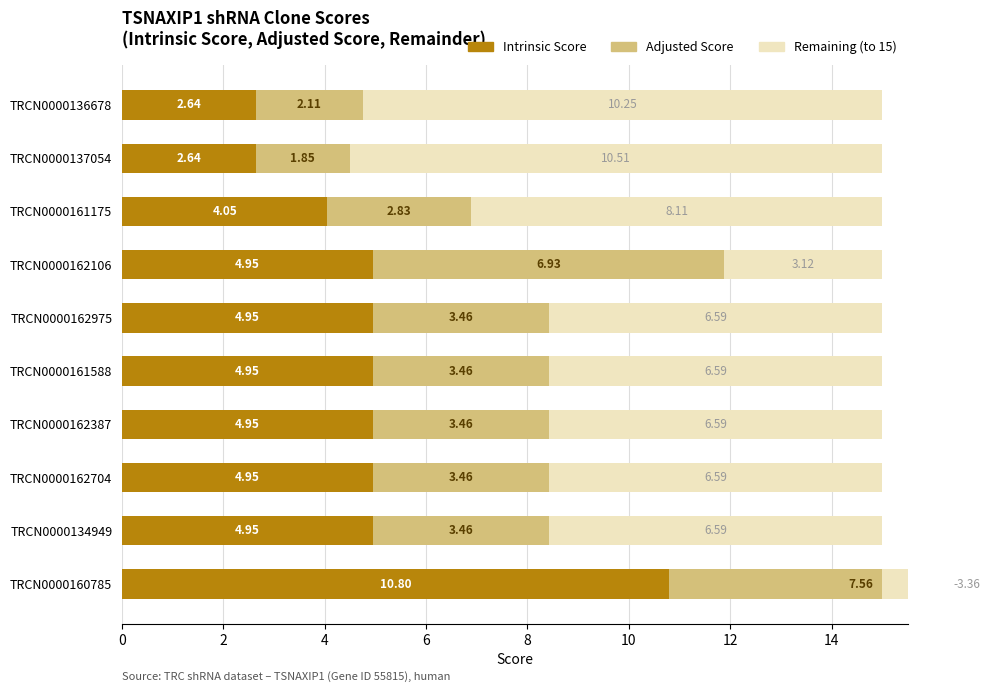

What is the spread (max minus min) of values at TRCN0000162106?

3.8